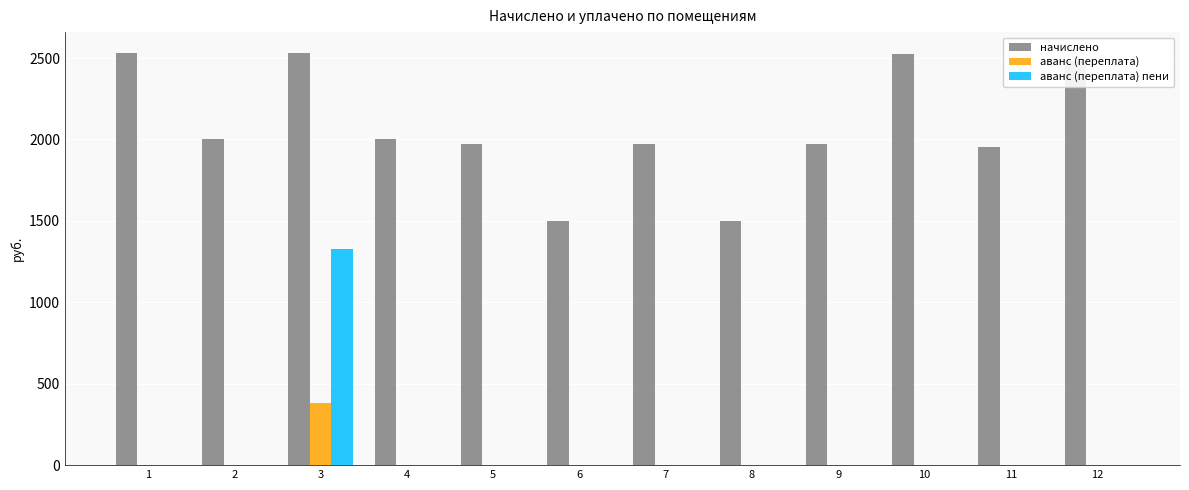

The value of начислено at 8 is 2667.8. True or false?

False